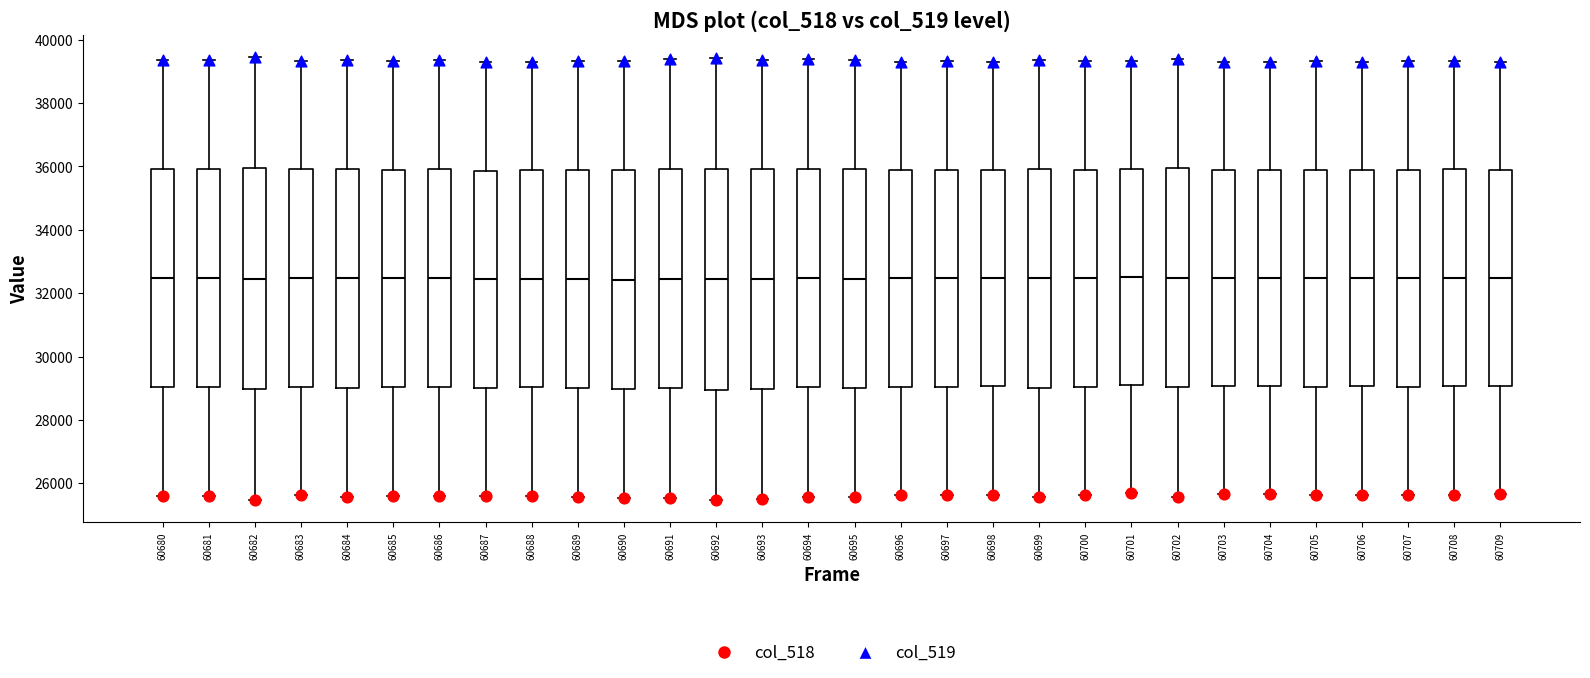

Reading left to right, read every box against the y-axis: the position of its median line, the range the box covers, and the ends of its whiskers. The values are not printed on the chart, so give them approximately, as read against the axis.

60680: median 32400, box 29000 to 36000, whiskers 25600 to 39400
60681: median 32400, box 29000 to 36000, whiskers 25600 to 39400
60682: median 32400, box 29000 to 36000, whiskers 25400 to 39400
60683: median 32400, box 29000 to 36000, whiskers 25600 to 39400
60684: median 32400, box 29000 to 36000, whiskers 25600 to 39400
60685: median 32400, box 29000 to 36000, whiskers 25600 to 39400
60686: median 32400, box 29000 to 36000, whiskers 25600 to 39400
60687: median 32400, box 29000 to 35800, whiskers 25600 to 39200
60688: median 32400, box 29000 to 35800, whiskers 25600 to 39400
60689: median 32400, box 29000 to 35800, whiskers 25600 to 39400
60690: median 32400, box 29000 to 35800, whiskers 25600 to 39400
60691: median 32400, box 29000 to 36000, whiskers 25600 to 39400
60692: median 32400, box 29000 to 36000, whiskers 25400 to 39400
60693: median 32400, box 29000 to 36000, whiskers 25400 to 39400
60694: median 32400, box 29000 to 36000, whiskers 25600 to 39400
60695: median 32400, box 29000 to 36000, whiskers 25600 to 39400
60696: median 32400, box 29000 to 35800, whiskers 25600 to 39400
60697: median 32400, box 29000 to 36000, whiskers 25600 to 39400
60698: median 32400, box 29000 to 35800, whiskers 25600 to 39400
60699: median 32400, box 29000 to 36000, whiskers 25600 to 39400
60700: median 32400, box 29000 to 35800, whiskers 25600 to 39400
60701: median 32600, box 29000 to 36000, whiskers 25600 to 39400
60702: median 32400, box 29000 to 36000, whiskers 25600 to 39400
60703: median 32400, box 29000 to 35800, whiskers 25600 to 39200
60704: median 32400, box 29000 to 35800, whiskers 25600 to 39200
60705: median 32400, box 29000 to 36000, whiskers 25600 to 39400
60706: median 32400, box 29000 to 35800, whiskers 25600 to 39400
60707: median 32400, box 29000 to 36000, whiskers 25600 to 39400
60708: median 32400, box 29000 to 36000, whiskers 25600 to 39400
60709: median 32400, box 29000 to 35800, whiskers 25600 to 39200